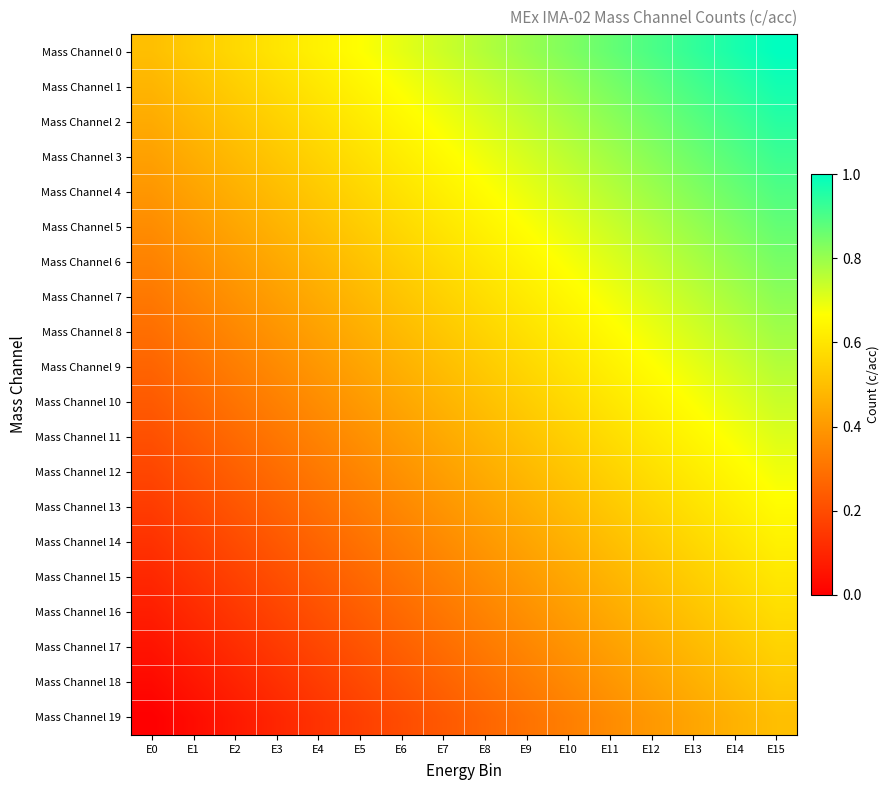

How many distinct data groups are displayed?

20